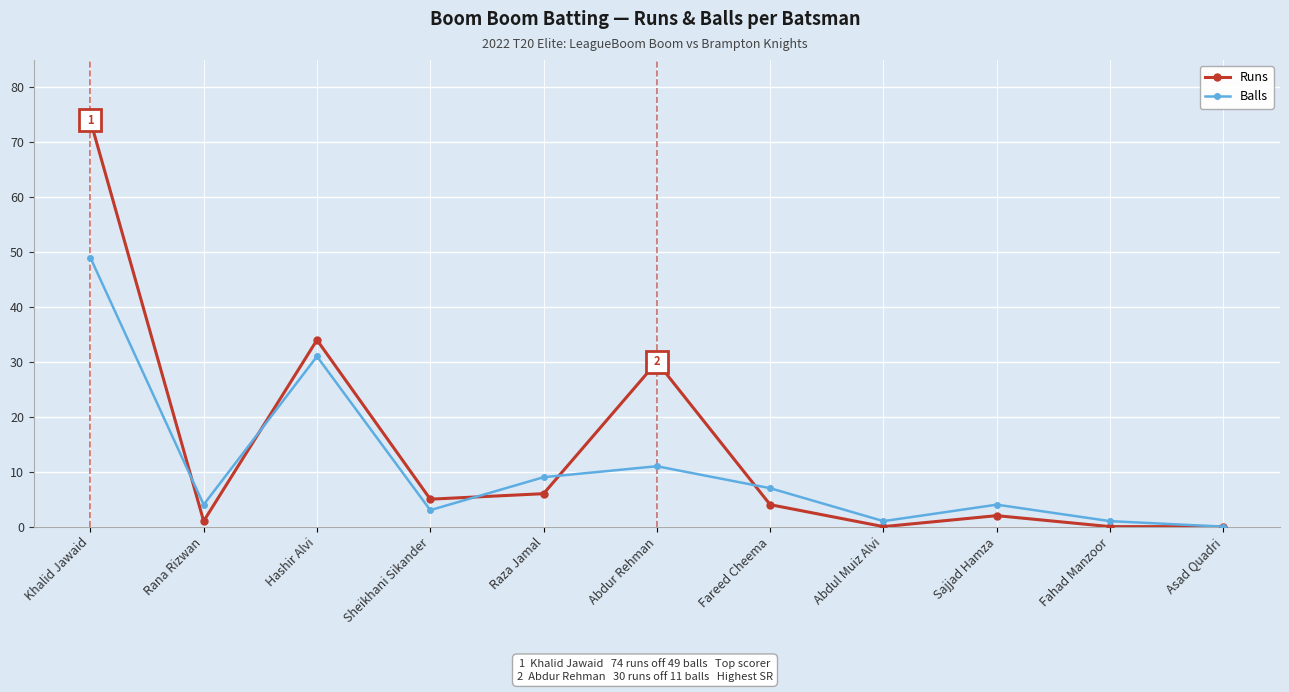

What is the greatest value displayed?

74